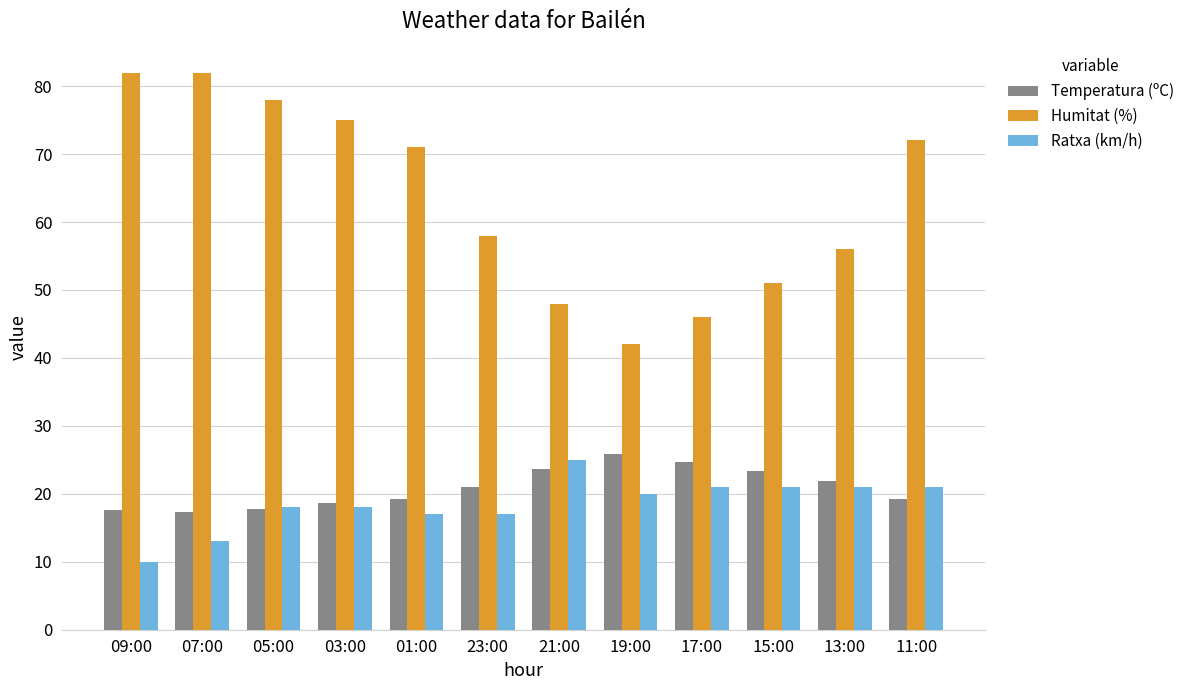

At how many categories does at least one series exceed 27?

12